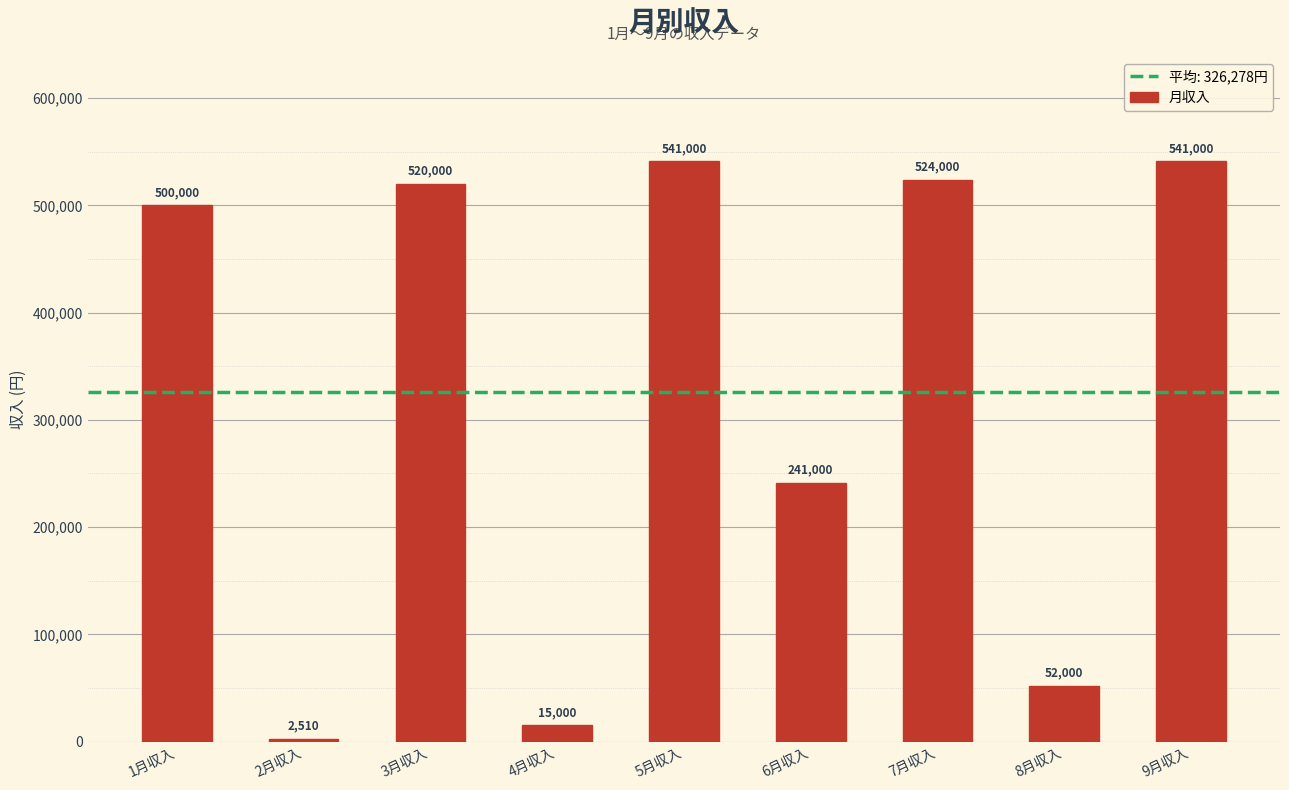

How many categories are shown in the chart?

9